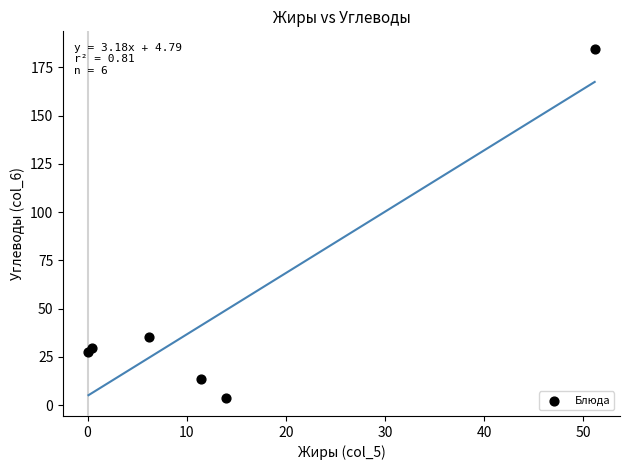

What is the average Y value?

48.9